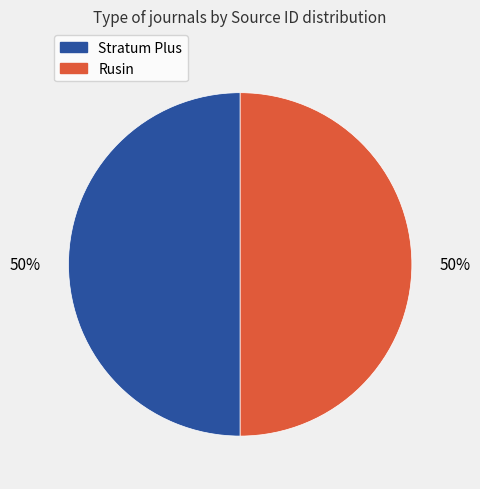

How many slices are in this pie chart?

2